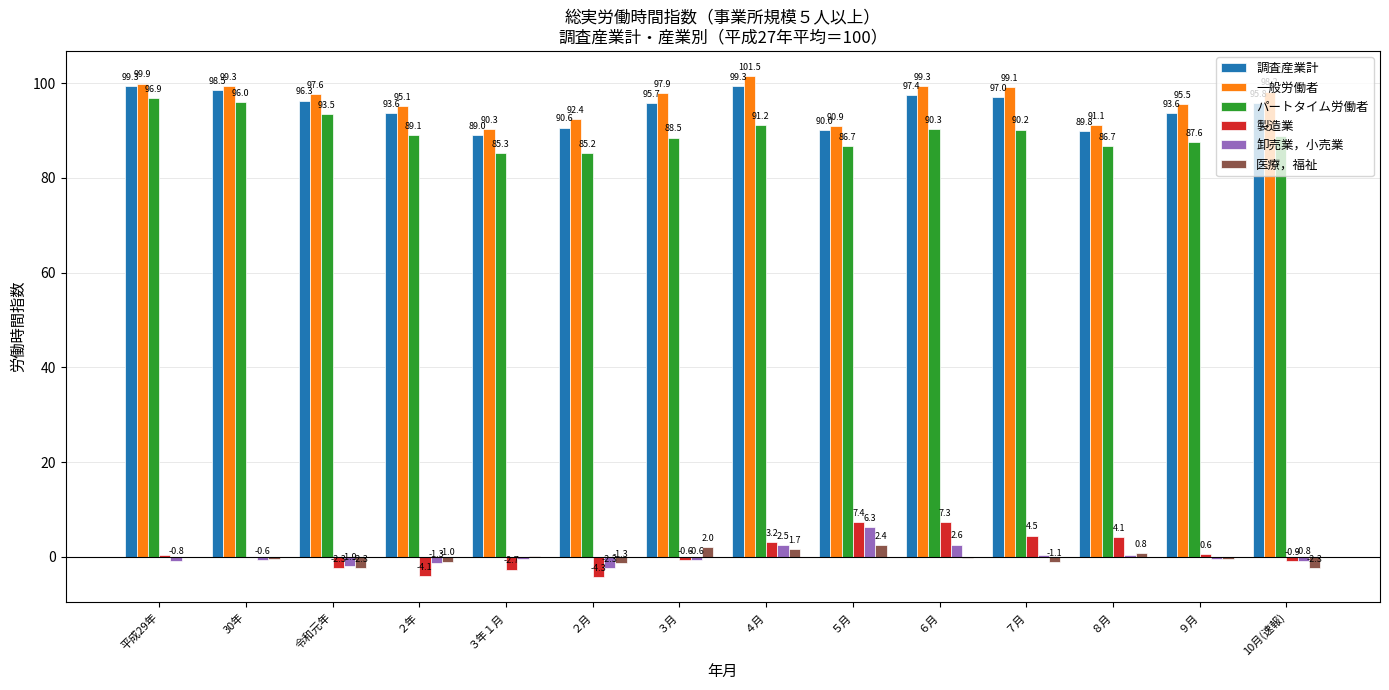

What is the maximum value shown in the chart?

101.5